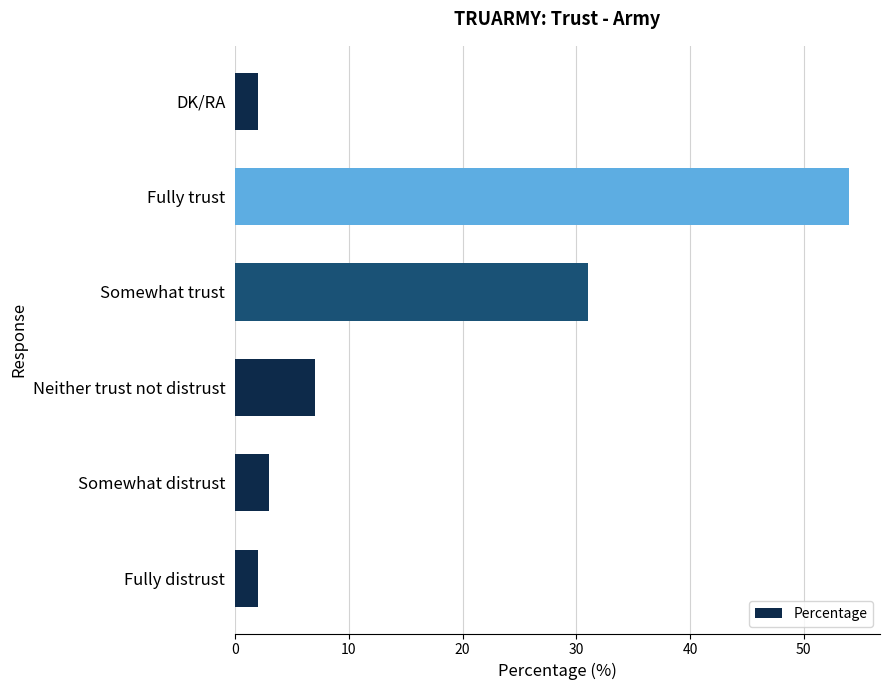

At which category does the chart reach its peak across all series?

Fully trust